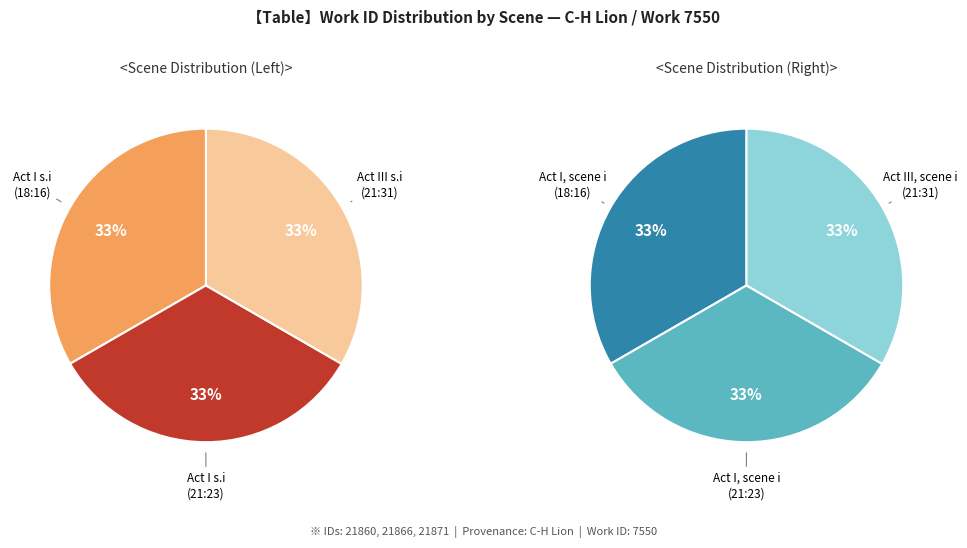

Which category has the smallest portion of the pie?

Act I, scene i (2013-07-18 18:16)